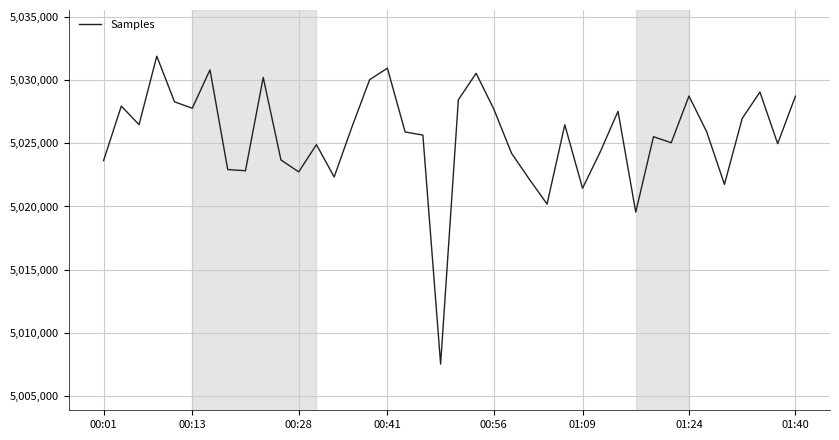

What is the maximum value shown in the chart?

5031867